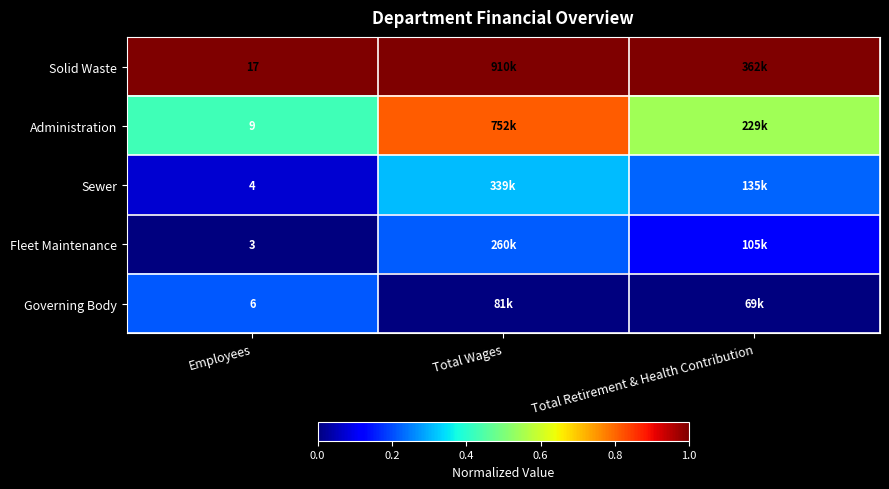

What is the highest value of the Solid Waste series?

1.0